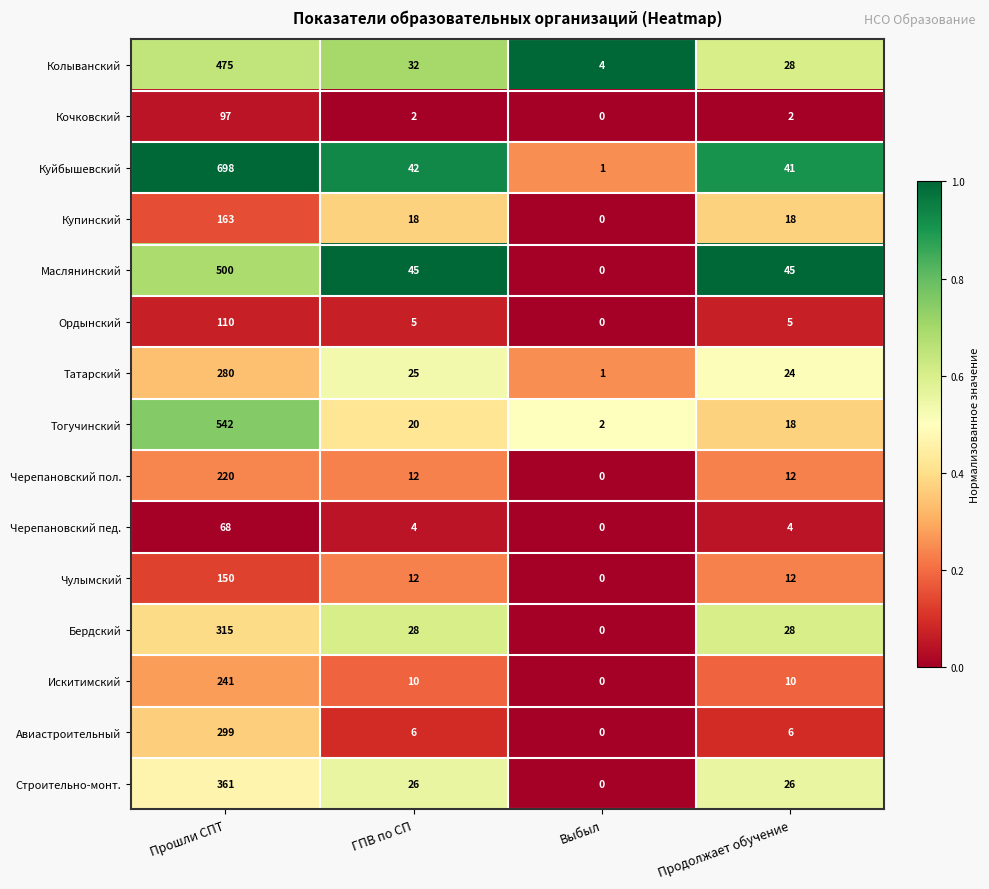

What is the difference between the maximum and minimum values in the Кочковский series?

97